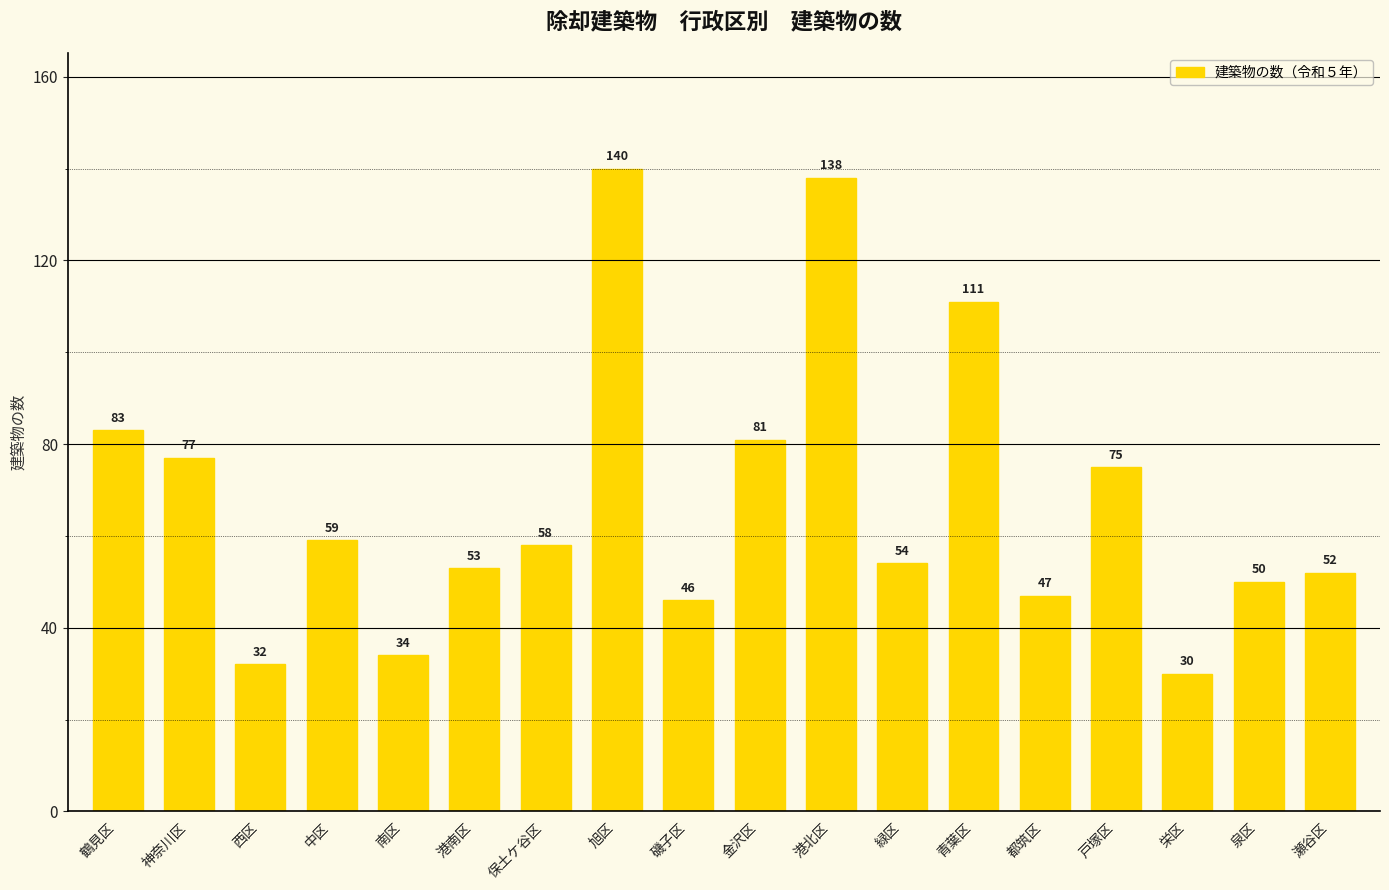

At which label does the data first exceed 58?

鶴見区